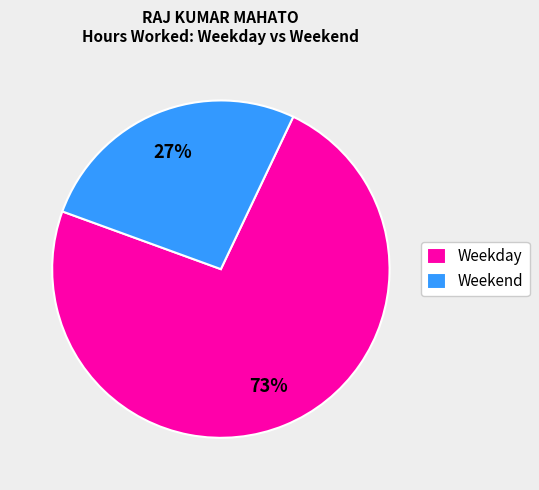

What percentage is the Weekday slice, to the nearest percent?

73%